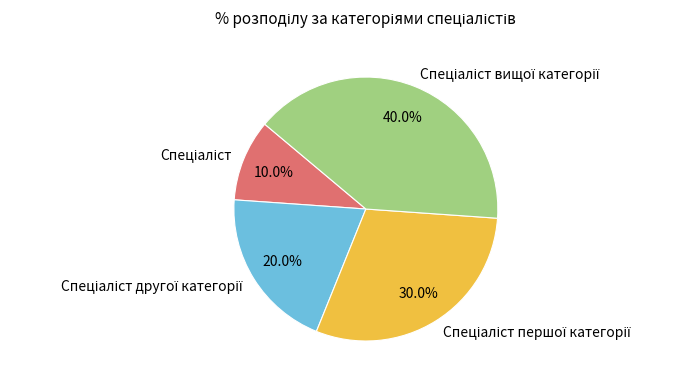

How many slices are in this pie chart?

4